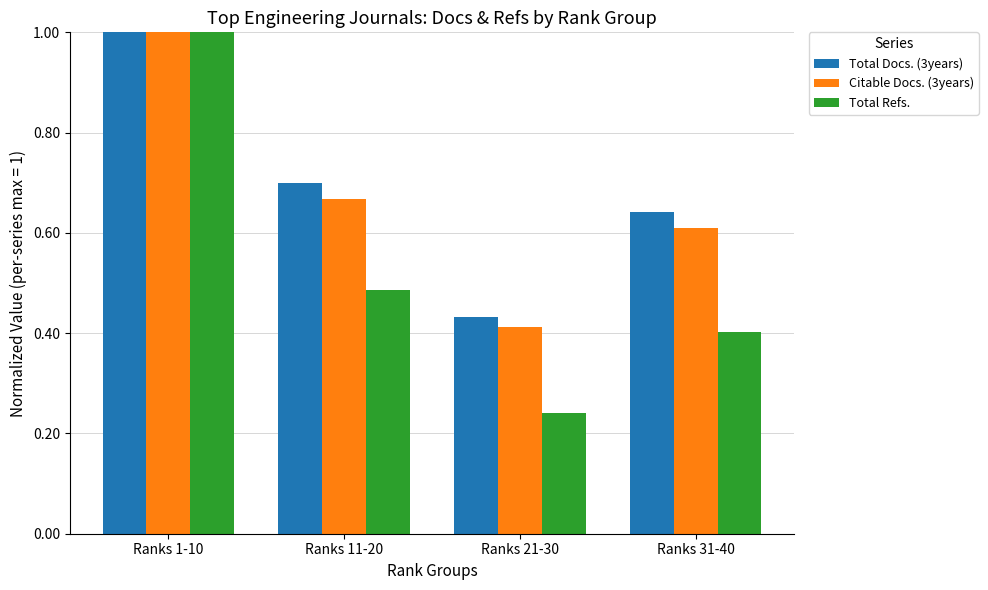

What is the sum of all Citable Docs. (3years) values?

2.7